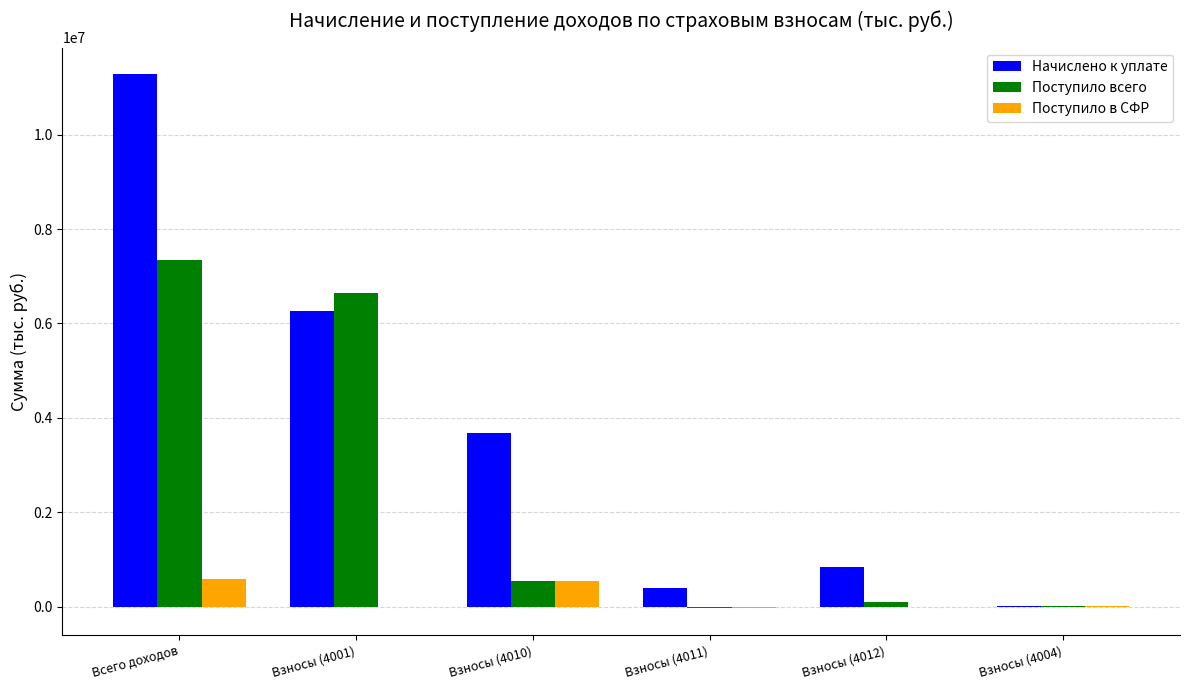

Which series has the largest total across all categories?

Начислено к уплате